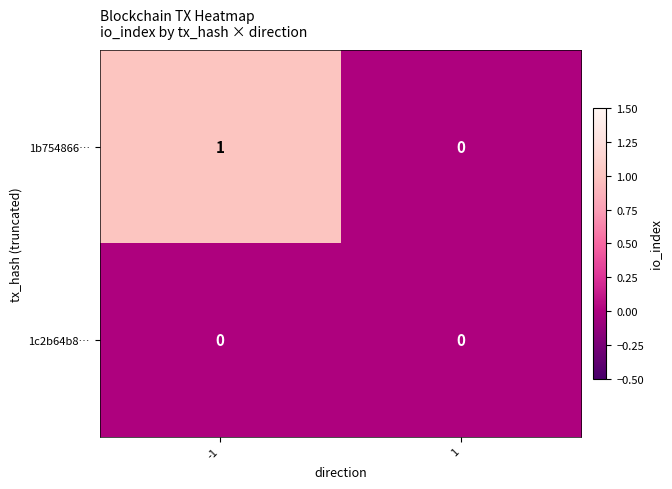

True or false: 1b754866… has a value of 0 at 1.

True